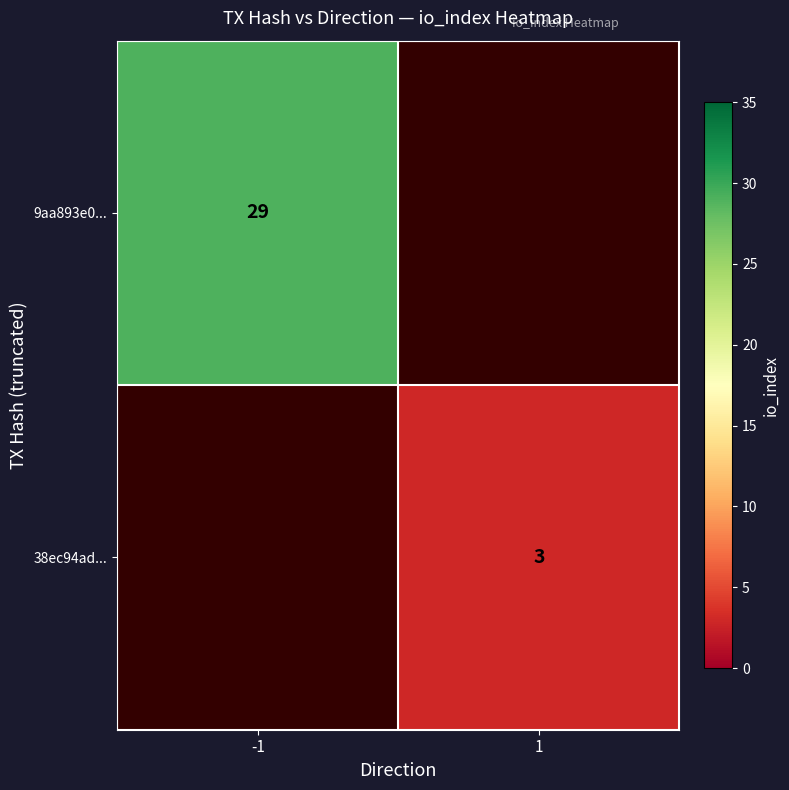

Which label corresponds to the smallest value in the chart?

1